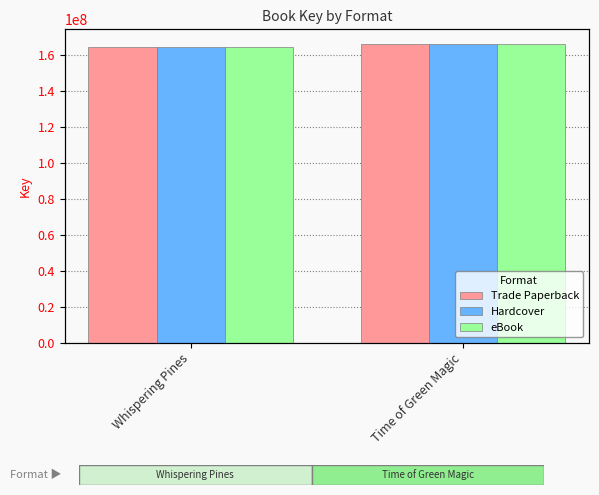

Which series has the largest range (max minus min)?

Trade Paperback